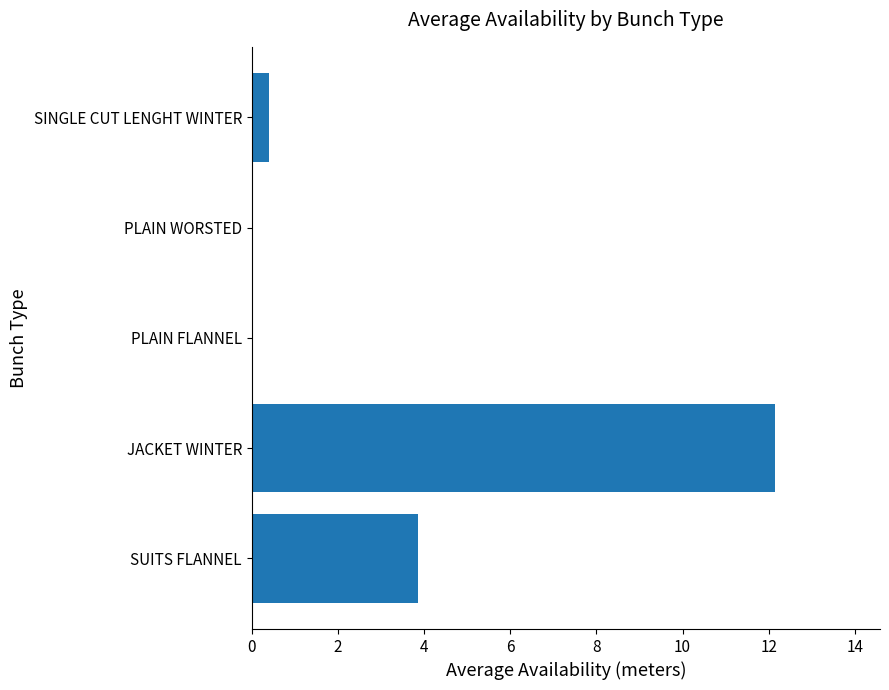

What is the greatest value displayed?

12.2